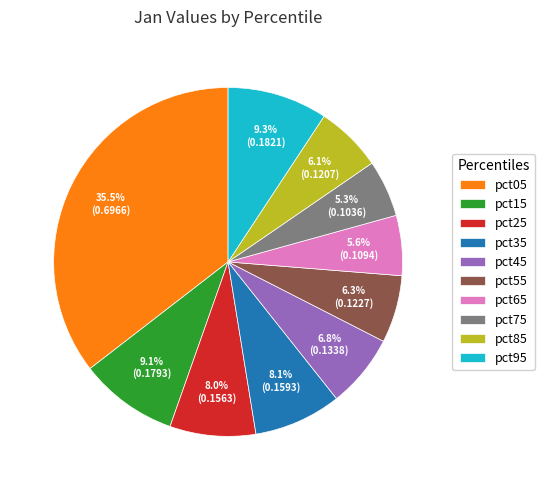

Is there any slice that represents more than half of the pie?

No